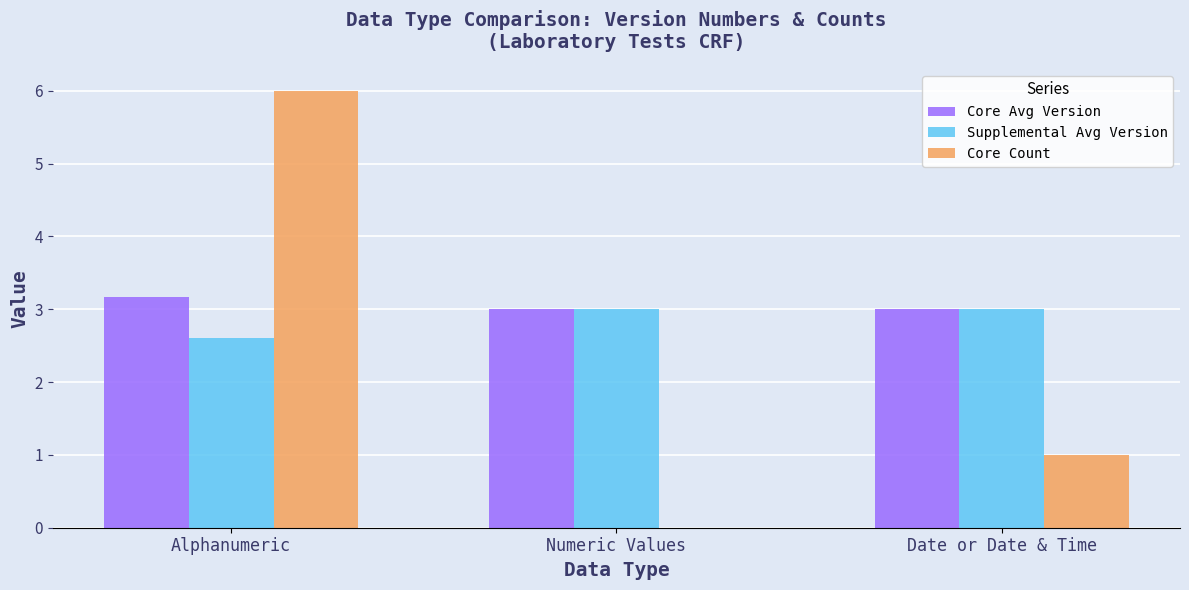

Are the bars grouped side by side (vs. stacked)?

Yes